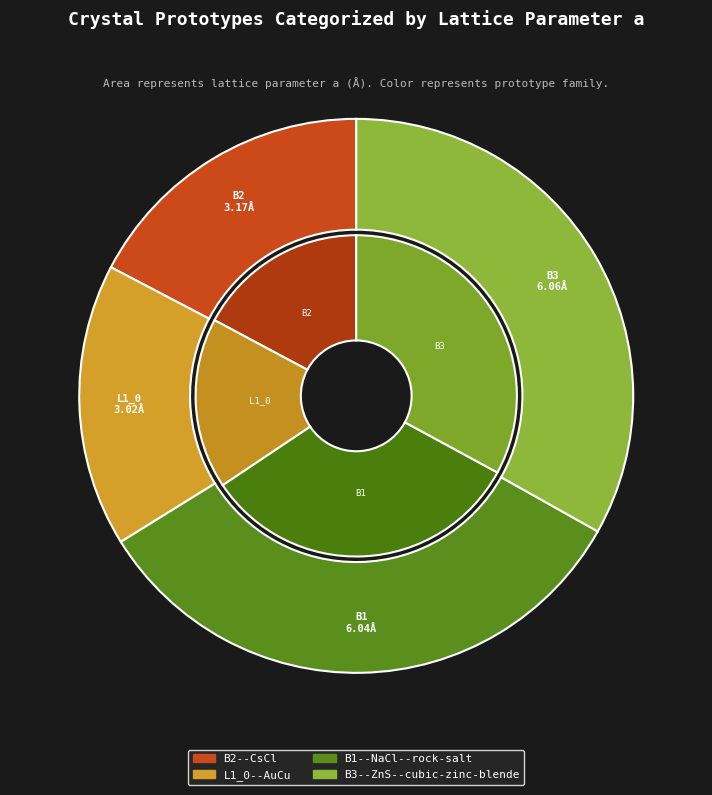

To the nearest percent, what is the difference between the B2--CsCl and B1--NaCl--rock-salt slice percentages?

16%